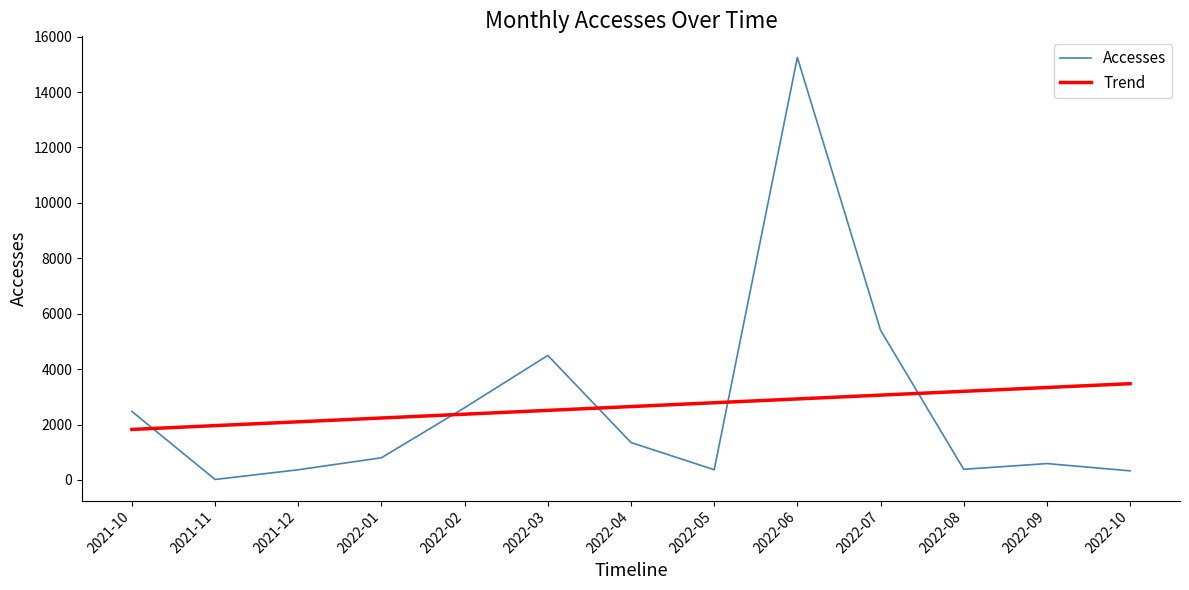

True or false: Trend and Accesses intersect in this chart.

True